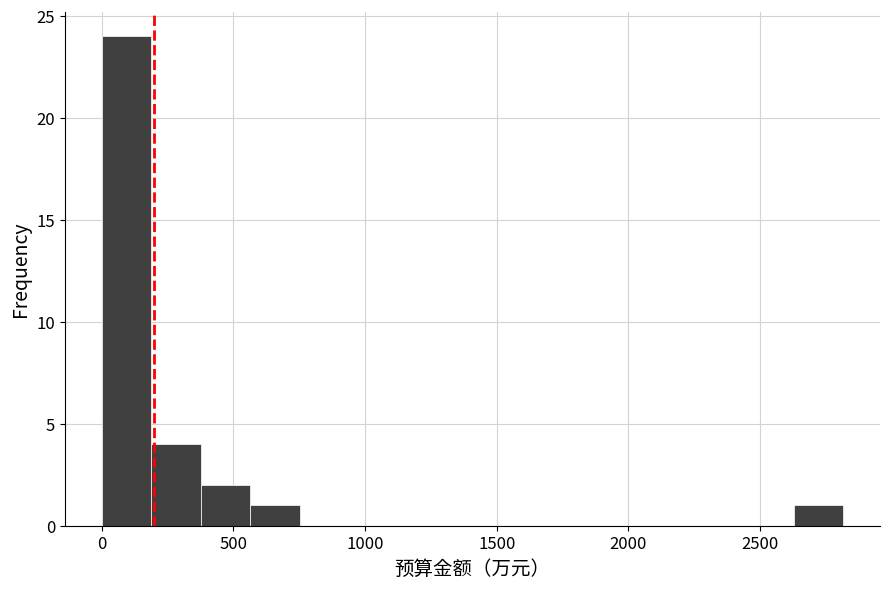

Around what value on the x-axis is the tallest bar? Give the approximate position of its centre, as read against the axis.

100